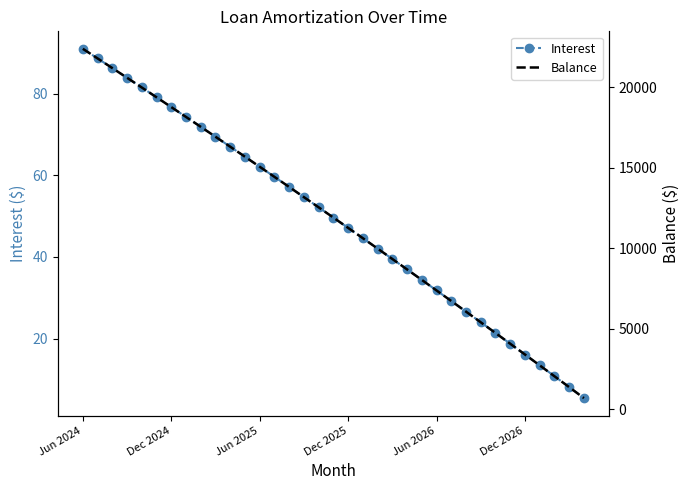

Reading left to right, extract all data points from this chart.

Interest: 91.0	88.6	86.3	83.9	81.5	79.1	76.7	74.3	71.9	69.4	67.0	64.5	62.1	59.6	57.1	54.6	52.1	49.6	47.1	44.6	42.0	39.5	36.9	34.4	31.8	29.2	26.6	24.0	21.4	18.7	16.1	13.4	10.8	8.1	5.4
Balance: 22391.0	21793.0	21193.0	20591.0	19986.0	19379.0	18769.0	18157.0	17543.0	16926.0	16307.0	15685.0	15061.0	14434.0	13805.0	13173.0	12539.0	11902.0	11263.0	10621.0	9977.0	9330.0	8681.0	8029.0	7374.0	6717.0	6057.0	5395.0	4730.0	4062.0	3392.0	2719.0	2043.0	1365.0	684.0